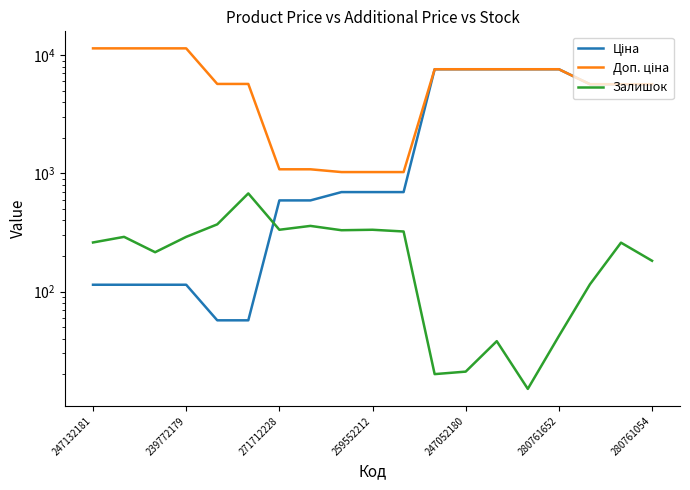

What is the label of the 8th point from the right?

11